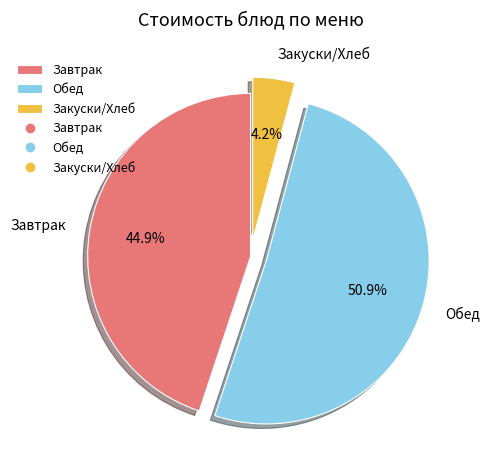

Rank the categories by value from lowest to highest.

Закуски/Хлеб, Завтрак, Обед